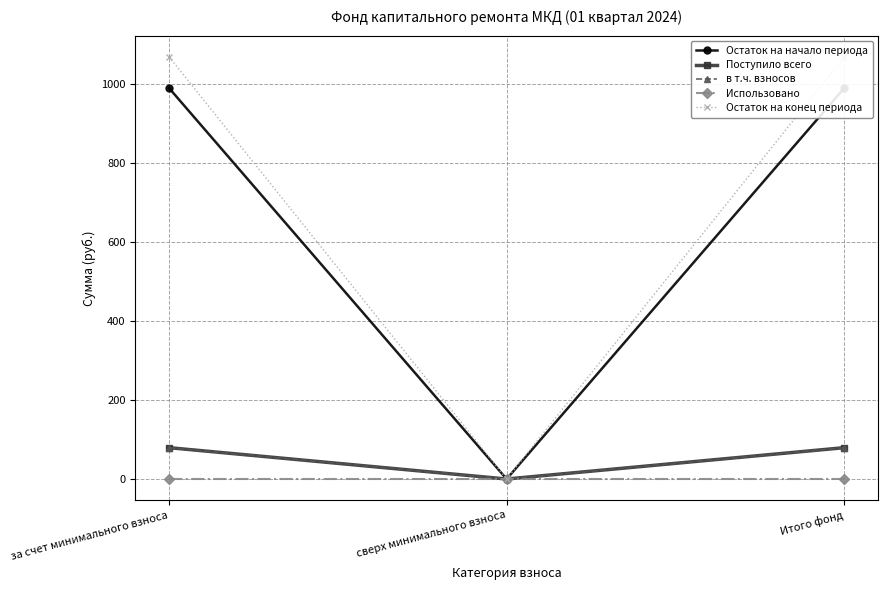

Reading left to right, list all the values displayed in this chart.

Остаток на начало периода: за счет минимального взноса=988.9	сверх минимального взноса=0.0	Итого фонд=988.9
Поступило всего: за счет минимального взноса=79.3	сверх минимального взноса=0.0	Итого фонд=79.3
в т.ч. взносов: за счет минимального взноса=79.0	сверх минимального взноса=0.0	Итого фонд=79.0
Использовано: за счет минимального взноса=0.0	сверх минимального взноса=0.0	Итого фонд=0.0
Остаток на конец периода: за счет минимального взноса=1068.2	сверх минимального взноса=0.0	Итого фонд=1068.2